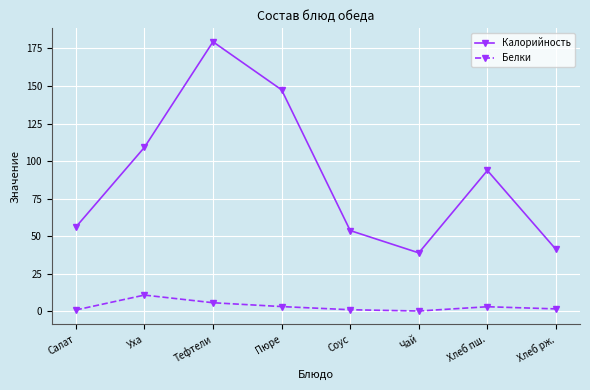

How many data points in Калорийность are less than 93?

4